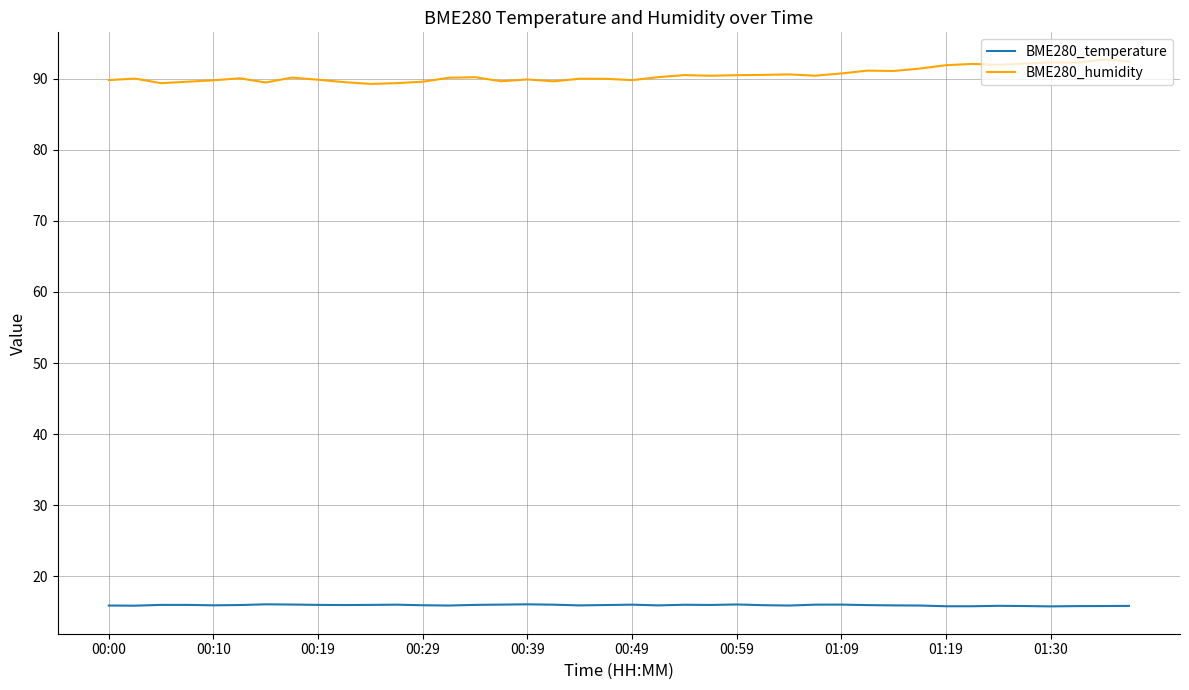

Which series has the widest spread of values?

BME280_humidity